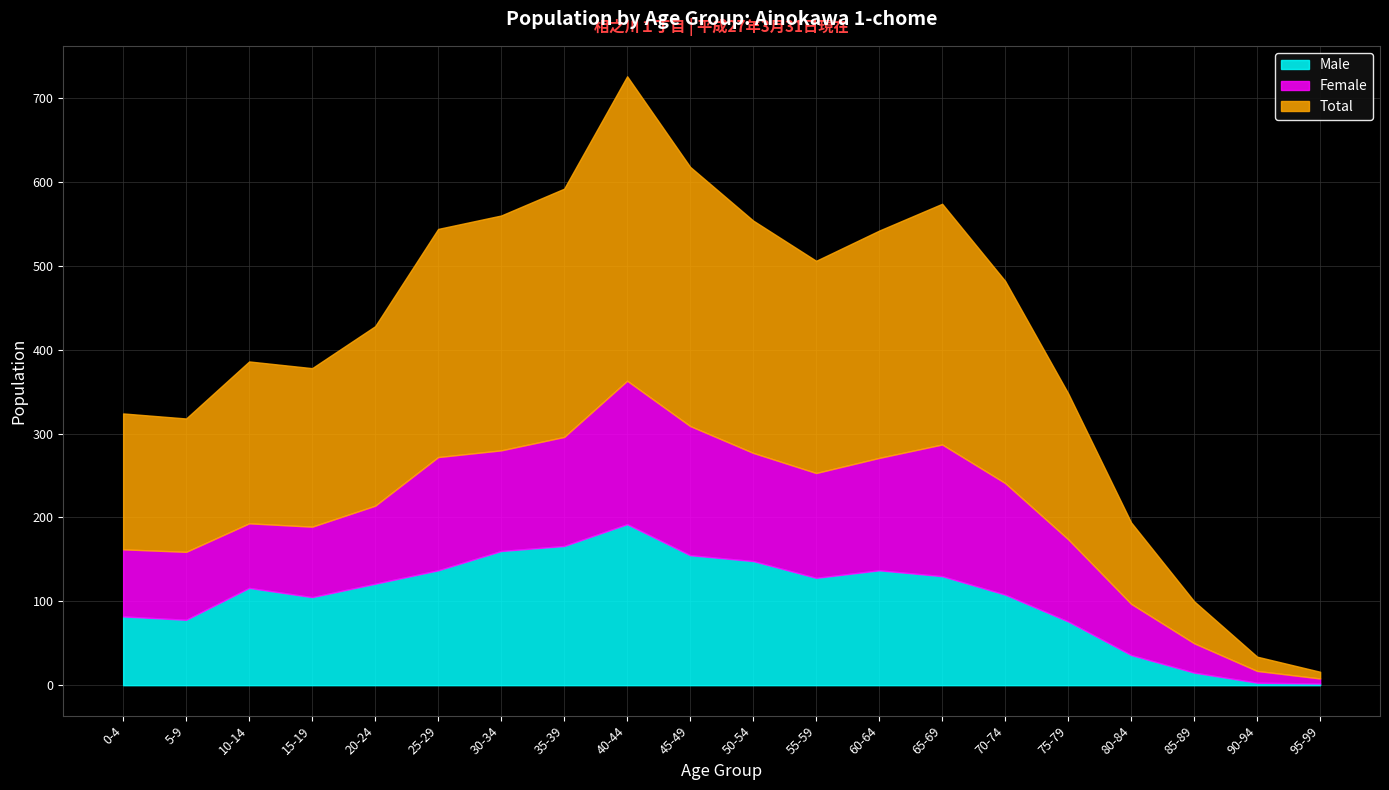

Is the value of Total at 25-29 greater than the value of Female at 15-19?

Yes